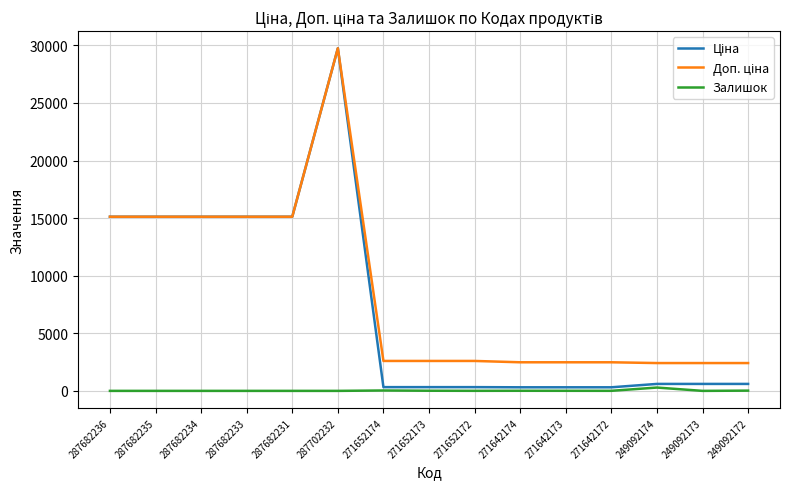

What is the total value across all series at 287682236?

30240.0